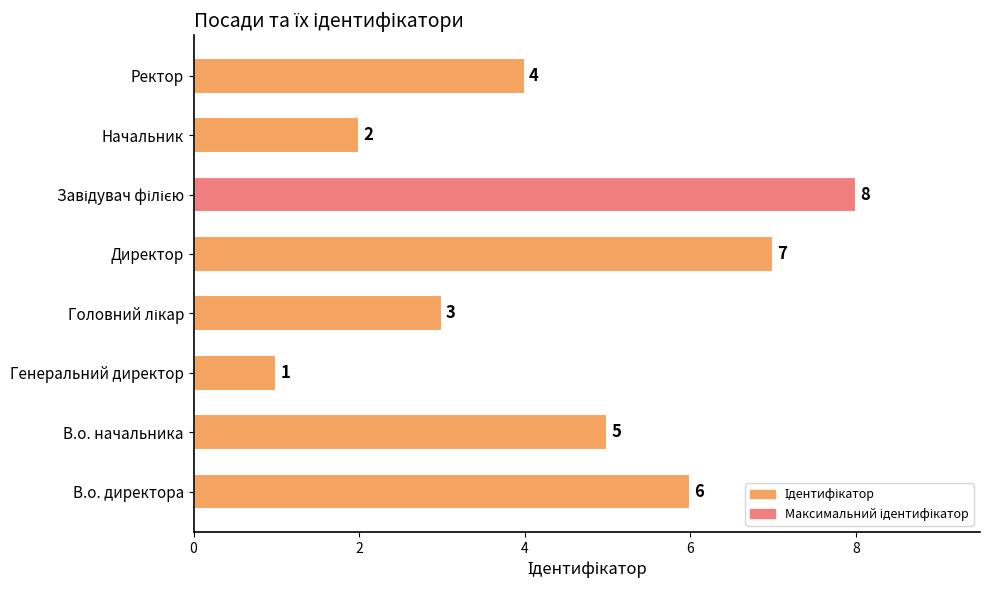

Which has a higher value, Генеральний директор or Ректор?

Ректор